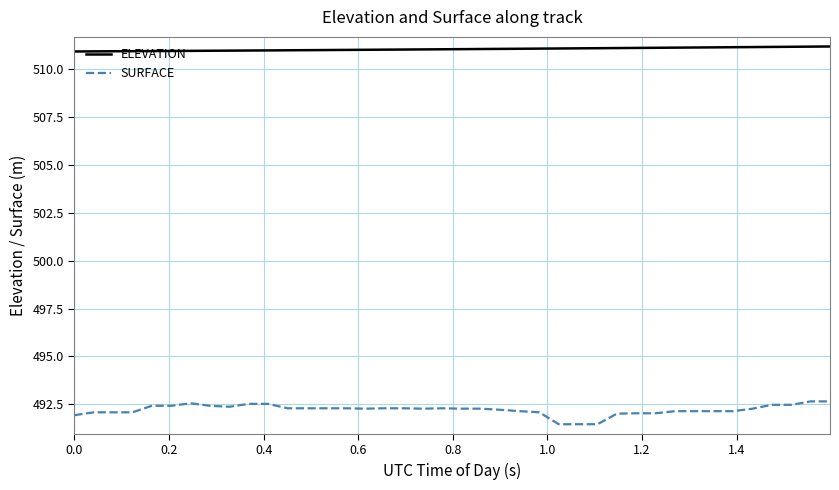

Rank the series by their maximum value, from highest to lowest.

ELEVATION, SURFACE